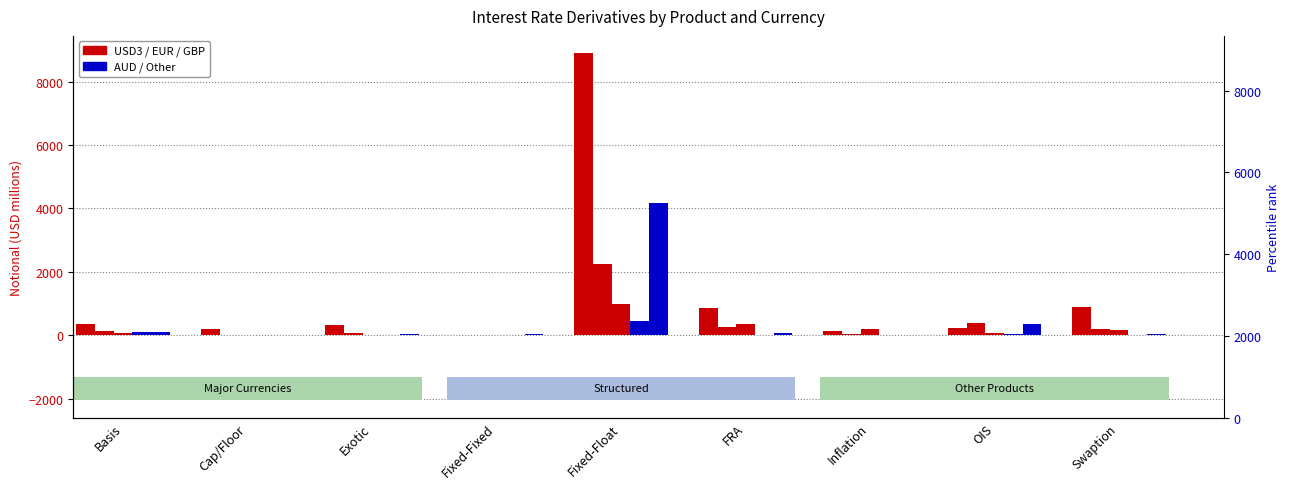

What is the average value of the USD3 series?

1323